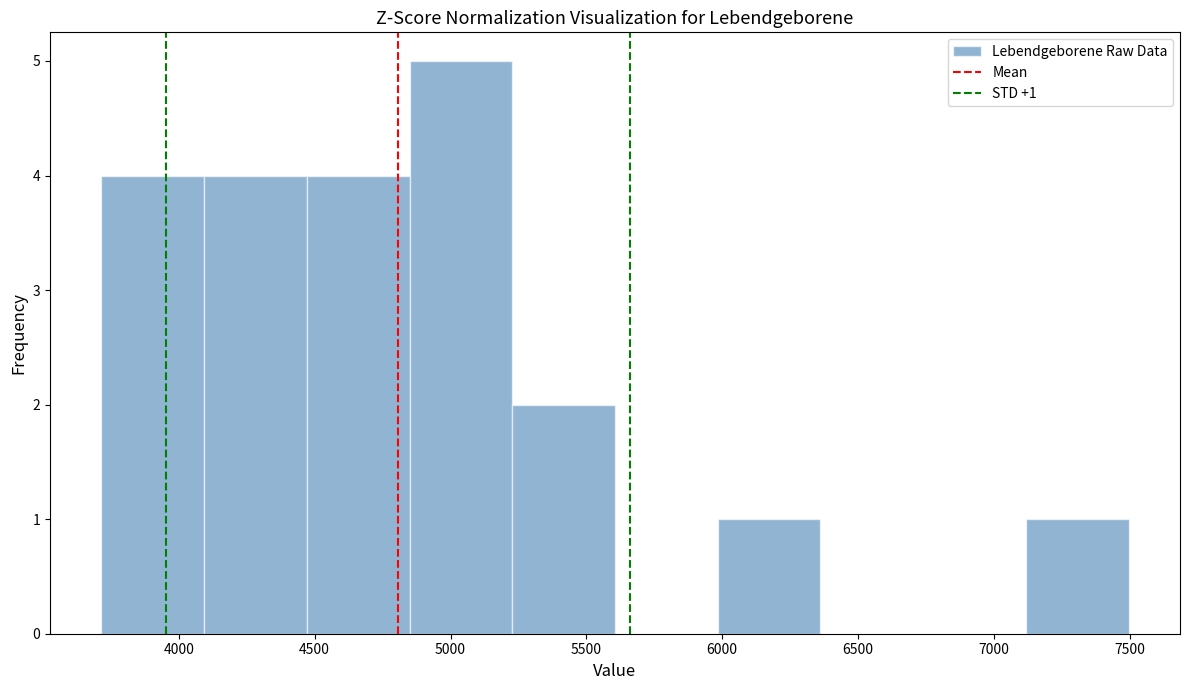

Over which range of the x-axis is the bar tallest?

4850 to 5250